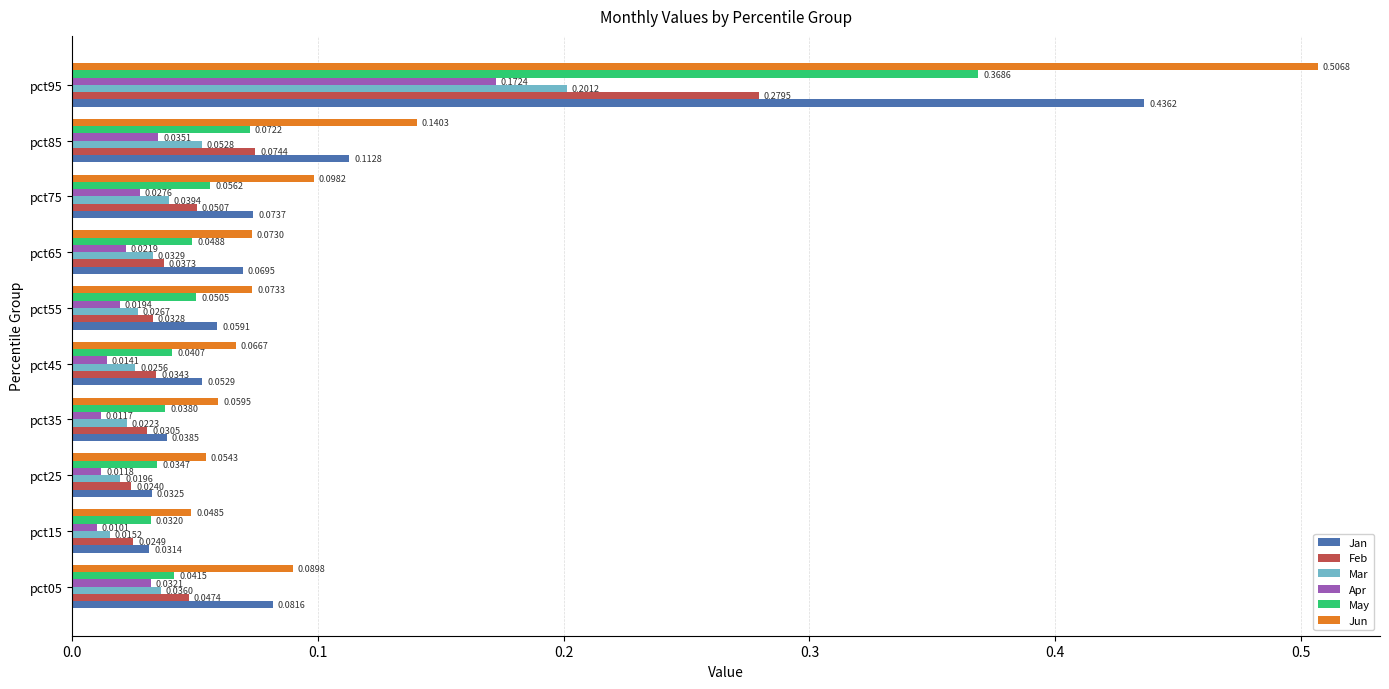

What is the sum of all Jan values?

1.0